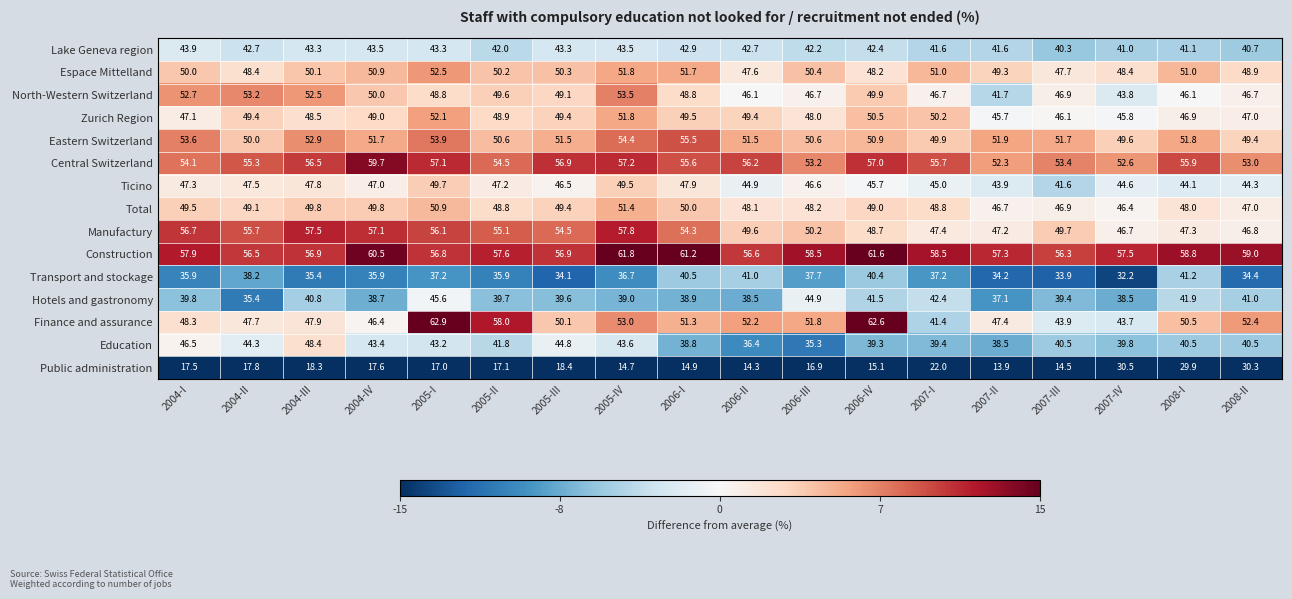

At 2008-I, list the series in order from smallest to largest.

Public administration, Education, Lake Geneva region, Transport and stockage, Hotels and gastronomy, Ticino, North-Western Switzerland, Zurich Region, Manufactury, Total, Finance and assurance, Espace Mittelland, Eastern Switzerland, Central Switzerland, Construction